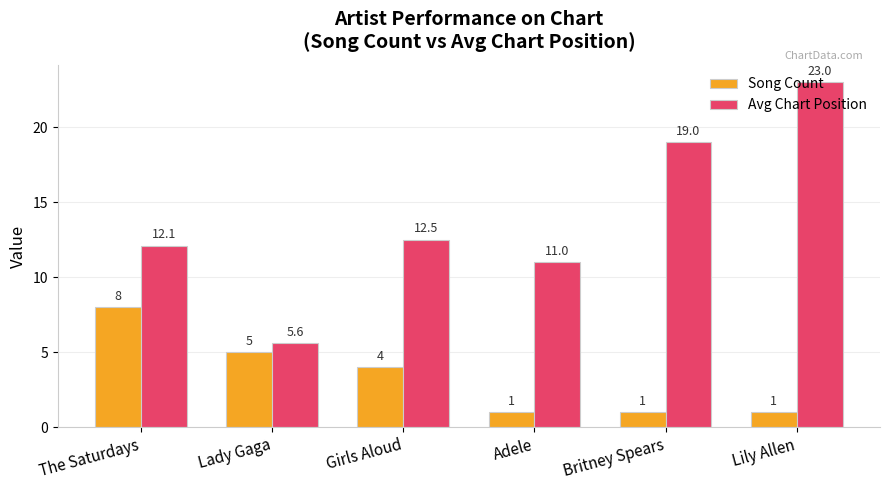

What is the label of the 2nd bar from the right?

Britney Spears